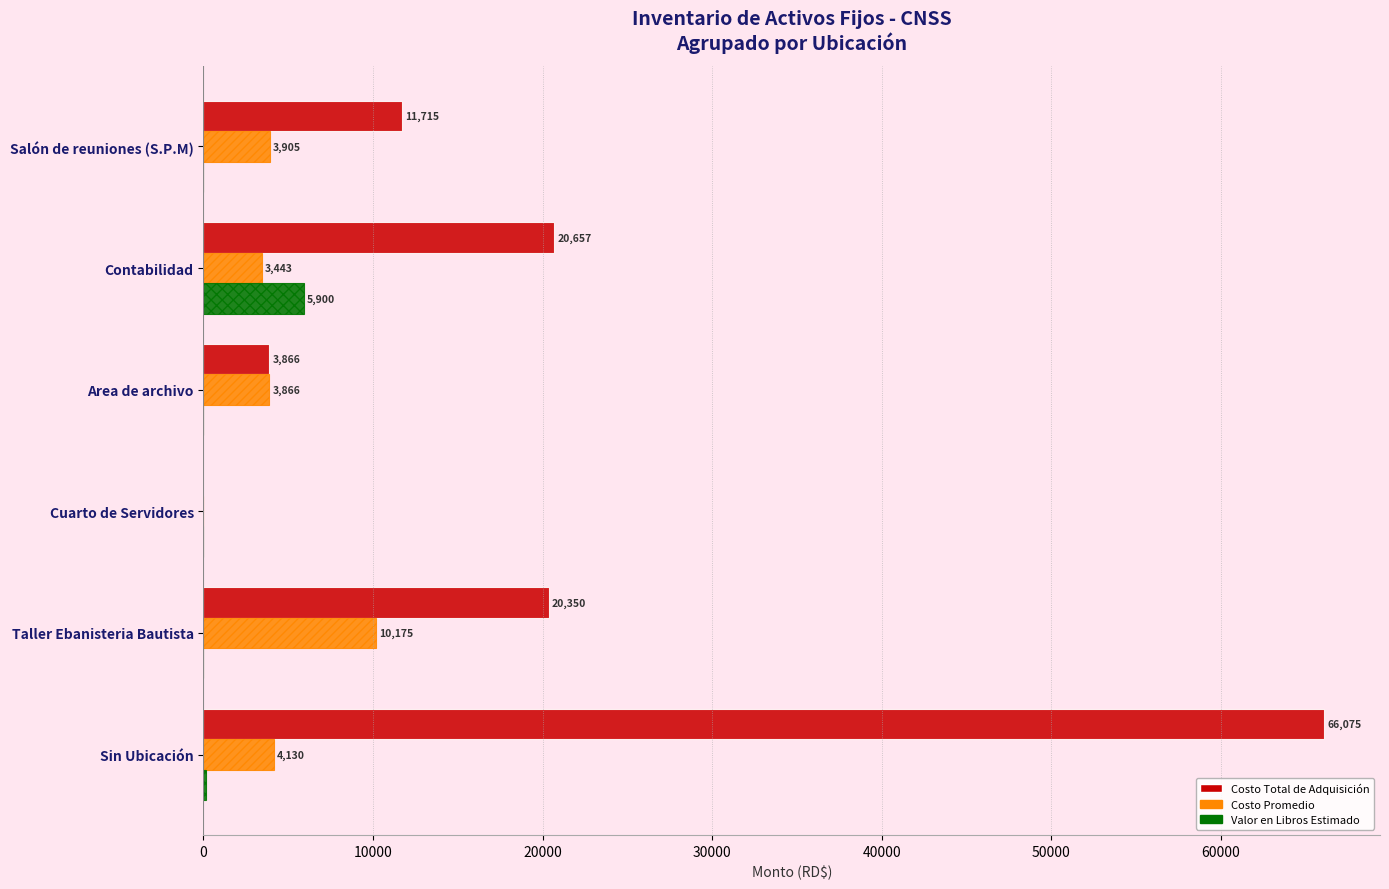

What is the approximate value of Costo Total de Adquisición at Area de archivo?

3866.3